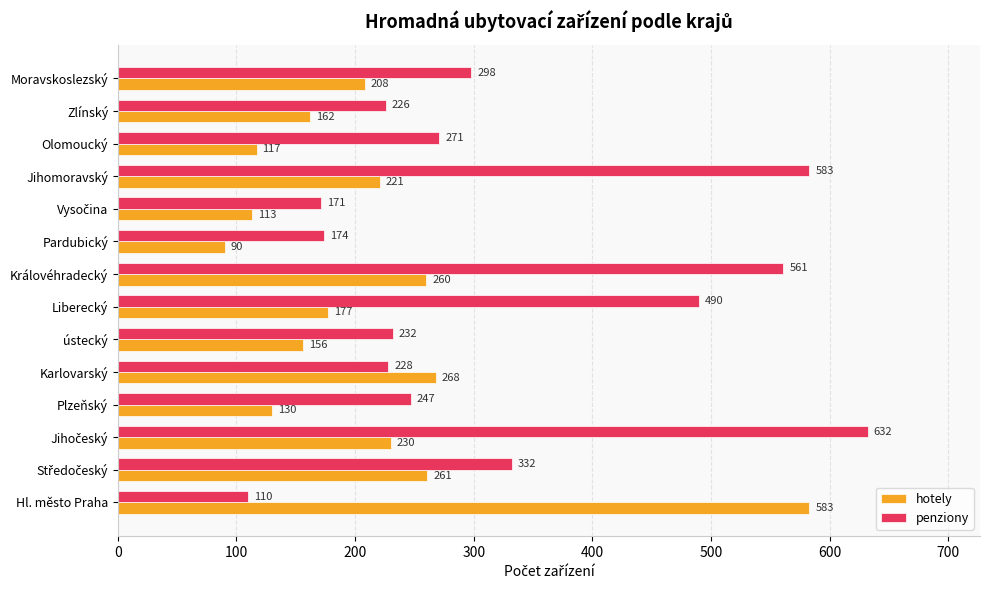

What value does the hotely series have at Liberecký, to the nearest 50?

200